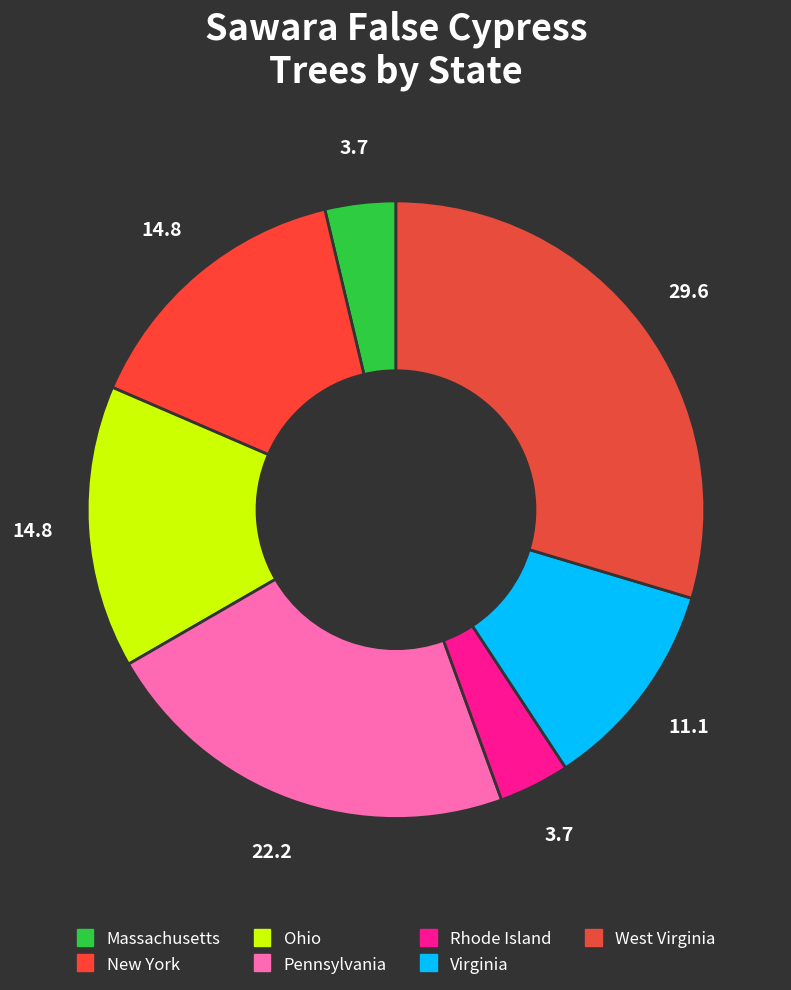

Count the number of slices in the pie.

7